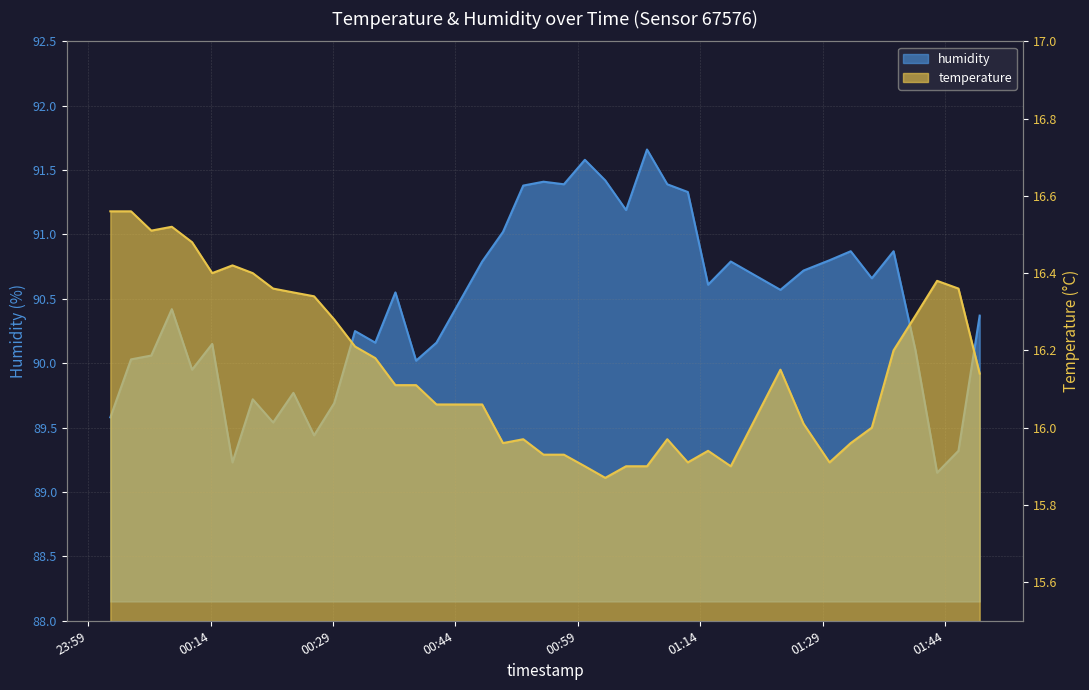

At which category does humidity reach its first local valley?

2022-09-16T00:11:44